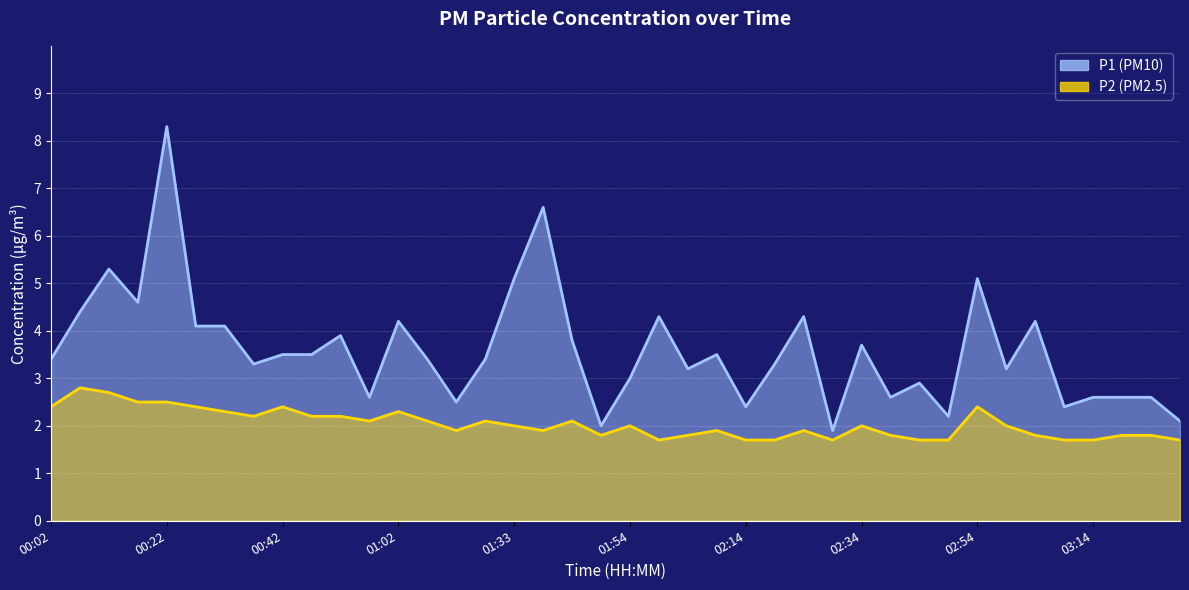

Where does the P2 series first go above 2?

00:02